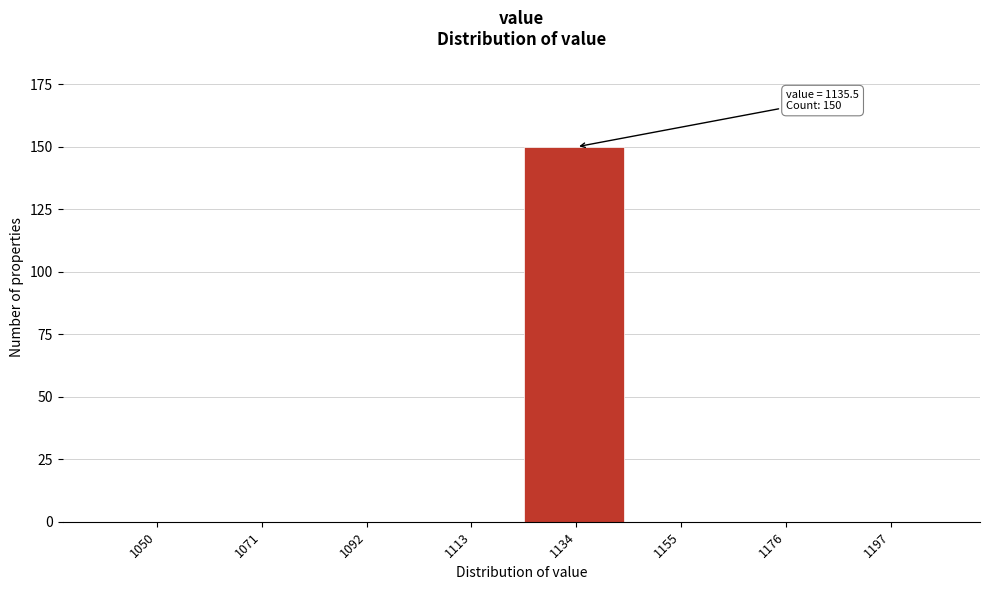

Reading right to left, list all the values displayed in this chart.

1197=0	1176=0	1155=0	1134=150	1113=0	1092=0	1071=0	1050=0